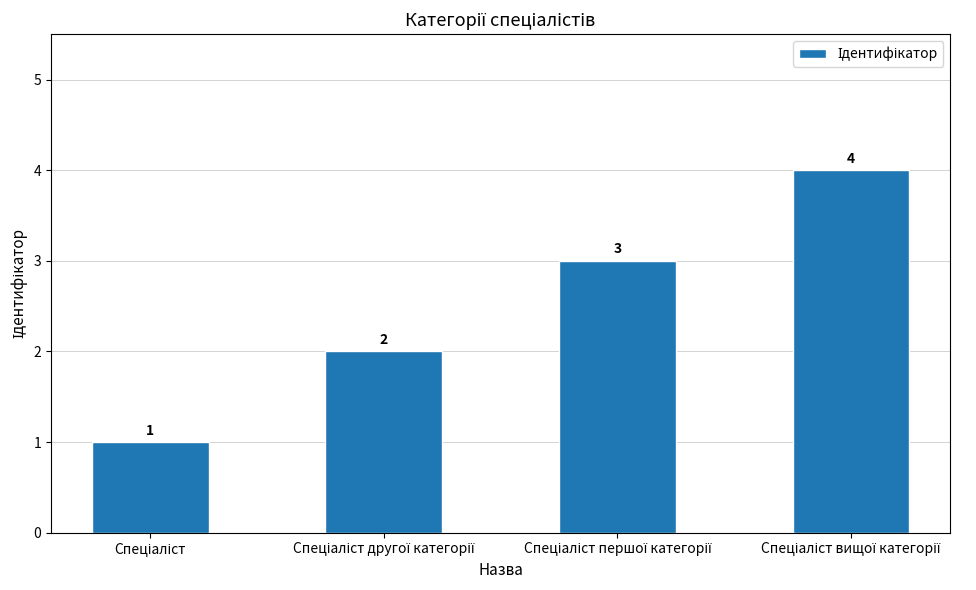

How many values are between 2 and 4?

3